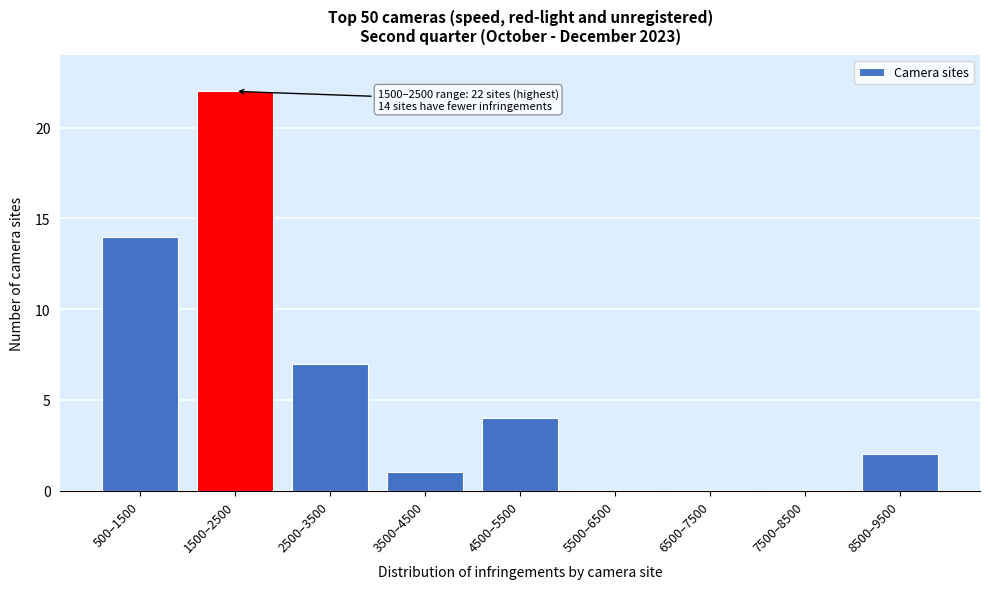

Reading left to right, extract all data points from this chart.

500–1500=14	1500–2500=22	2500–3500=7	3500–4500=1	4500–5500=4	5500–6500=0	6500–7500=0	7500–8500=0	8500–9500=2